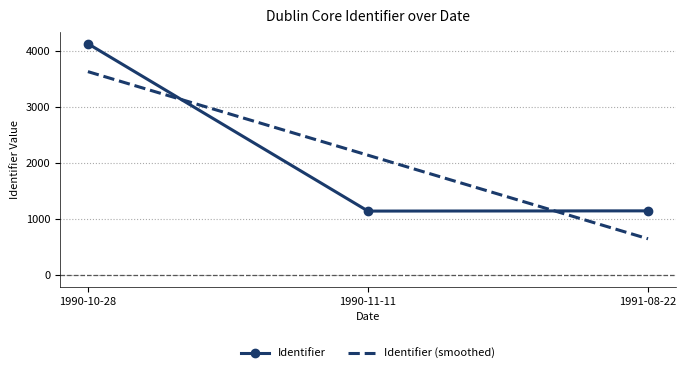

How many values in the Identifier (smoothed) series are below 2147?

1